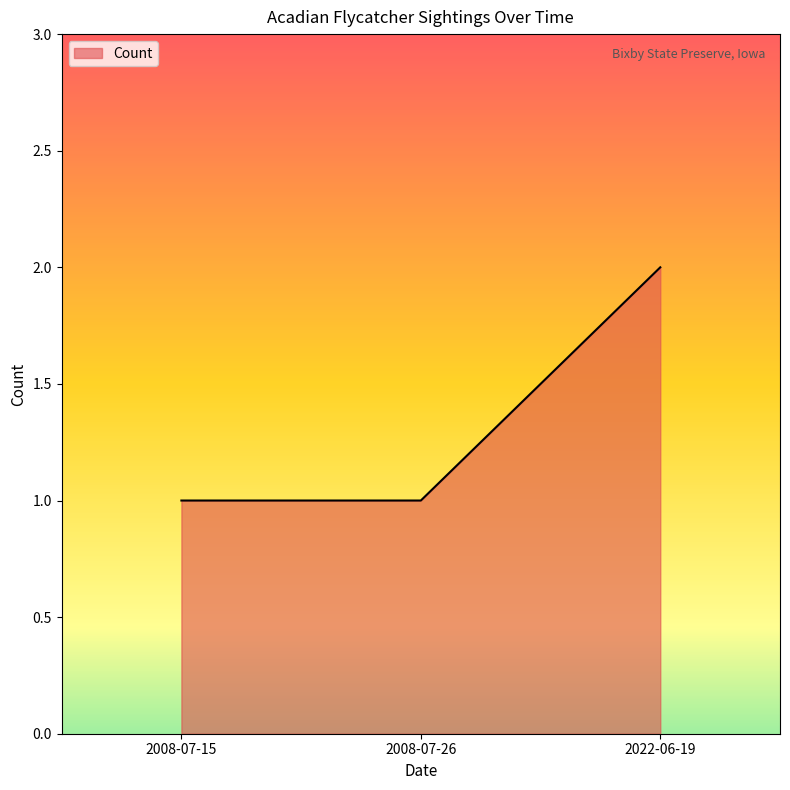

The chart shows a value of 2 at 2022-06-19. True or false?

True